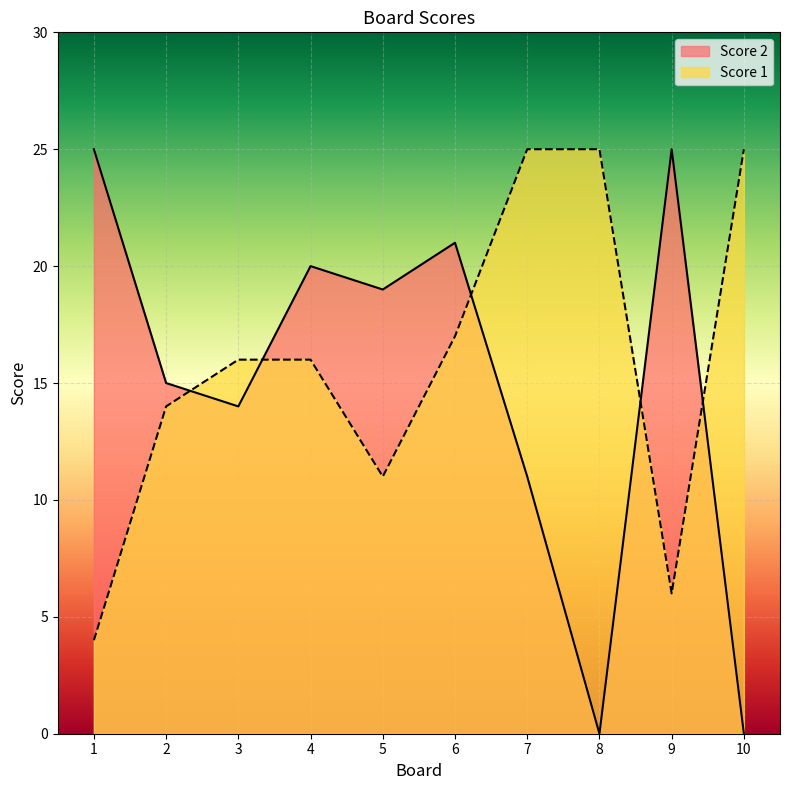

True or false: Score 1 and Score 2 intersect in this chart.

True